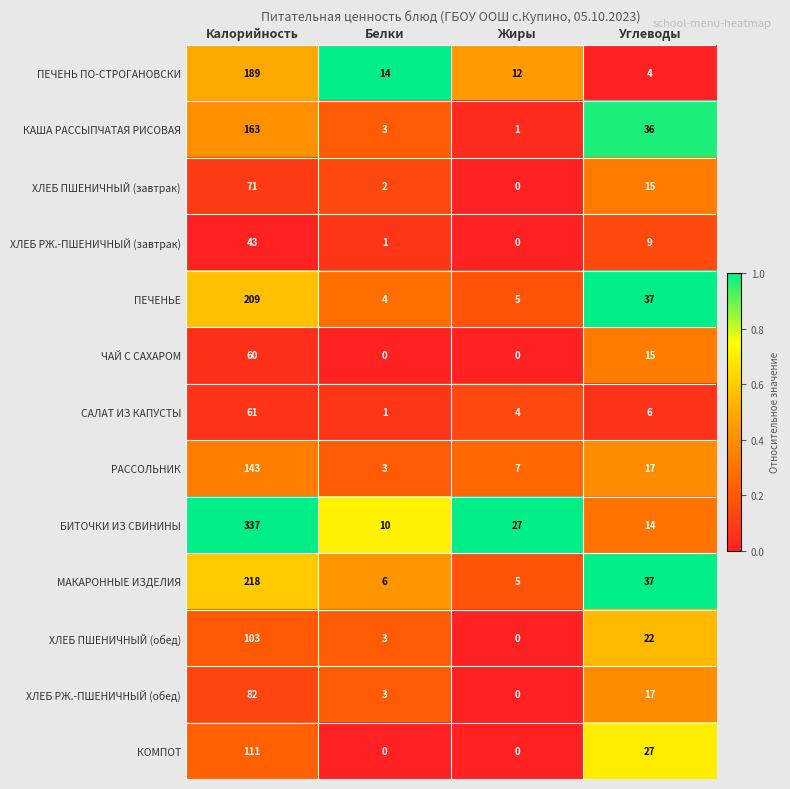

What is the total value across all series at Калорийность?

1790